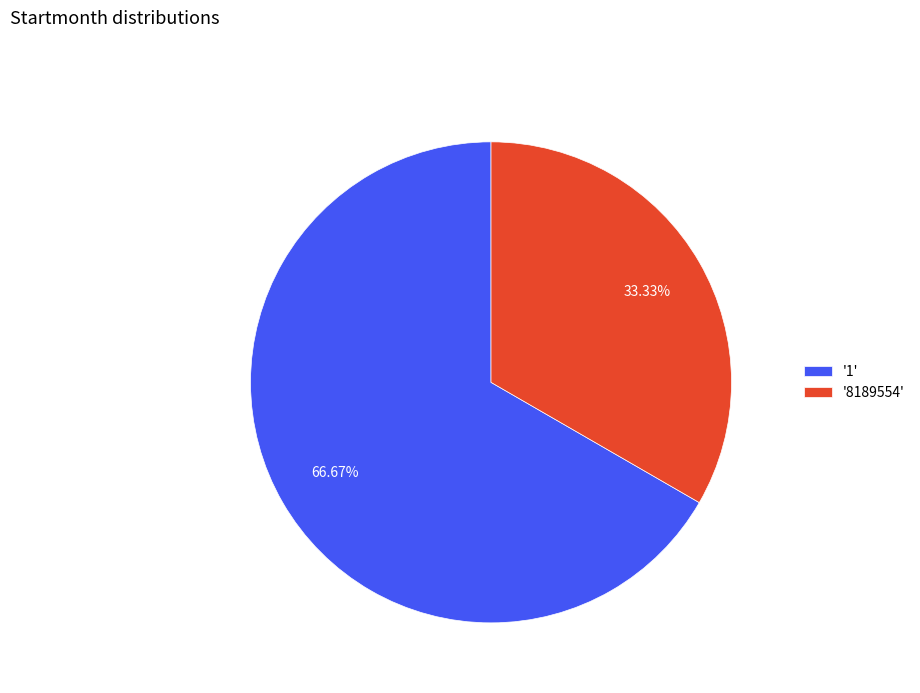

Is there any slice that represents more than half of the pie?

Yes